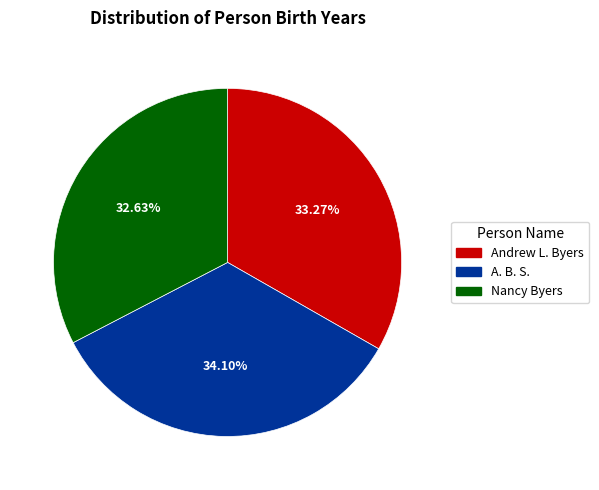

Rank the categories by value from highest to lowest.

A. B. S., Andrew L. Byers, Nancy Byers